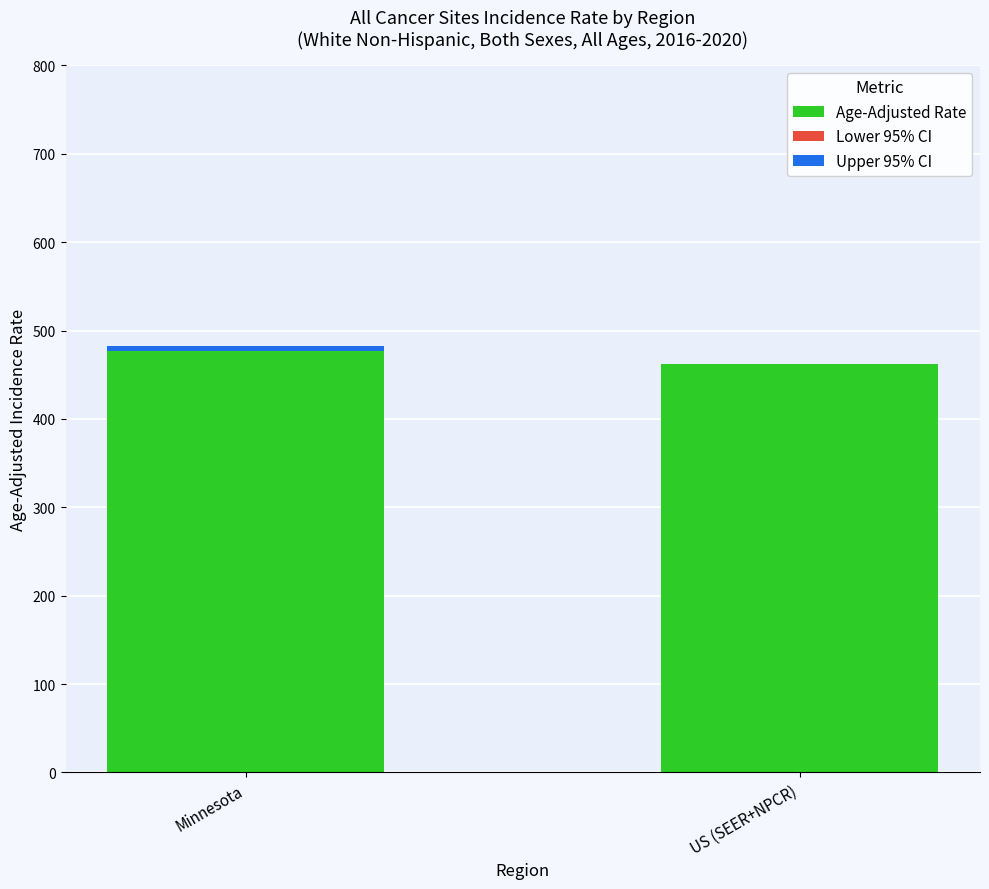

What is the highest value of the Age-Adjusted Rate series?

476.9